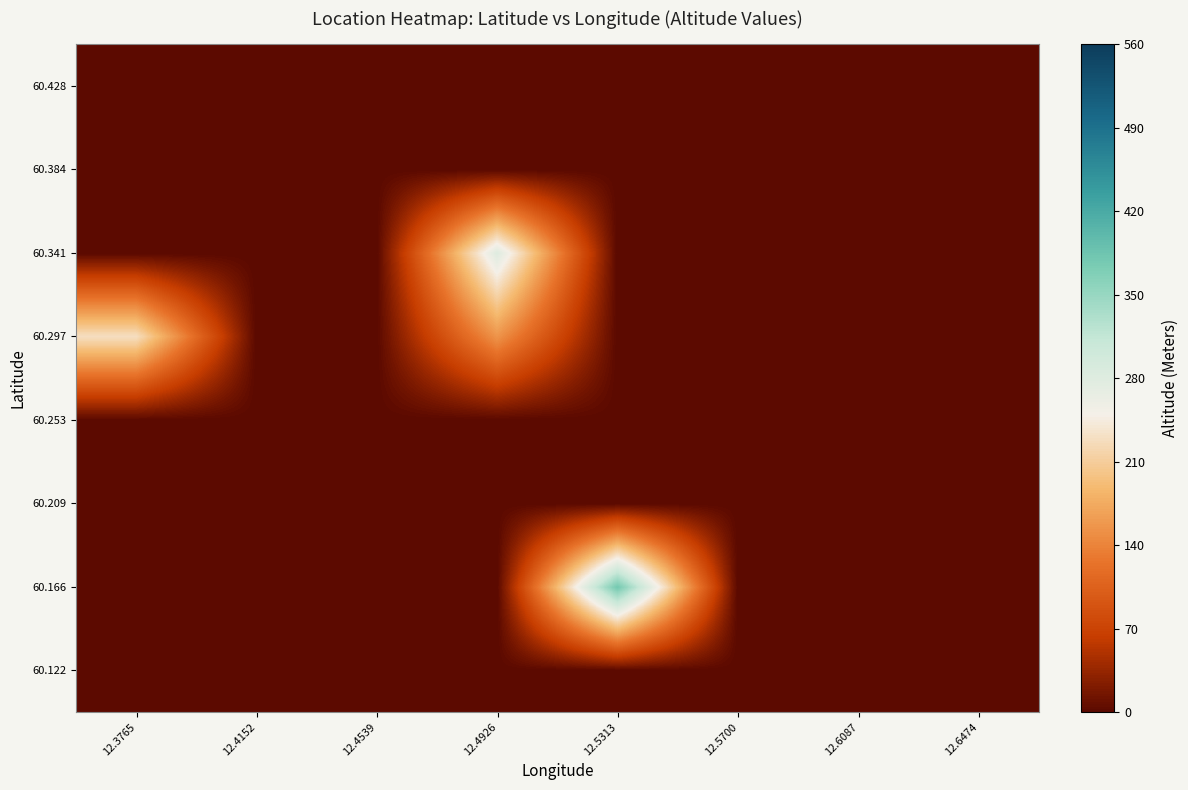

Reading right to left, transcribe all the data shown in this chart.

60.122: 12.6474=0	12.6087=0	12.5700=0	12.5313=0	12.4926=0	12.4539=0	12.4152=0	12.3765=0
60.166: 12.6474=0	12.6087=0	12.5700=0	12.5313=380	12.4926=0	12.4539=0	12.4152=0	12.3765=0
60.209: 12.6474=0	12.6087=0	12.5700=0	12.5313=0	12.4926=0	12.4539=0	12.4152=0	12.3765=0
60.253: 12.6474=0	12.6087=0	12.5700=0	12.5313=0	12.4926=0	12.4539=0	12.4152=0	12.3765=0
60.297: 12.6474=0	12.6087=0	12.5700=0	12.5313=0	12.4926=155	12.4539=0	12.4152=0	12.3765=230
60.341: 12.6474=0	12.6087=0	12.5700=0	12.5313=0	12.4926=280	12.4539=0	12.4152=0	12.3765=0
60.384: 12.6474=0	12.6087=0	12.5700=0	12.5313=0	12.4926=0	12.4539=0	12.4152=0	12.3765=0
60.428: 12.6474=0	12.6087=0	12.5700=0	12.5313=0	12.4926=0	12.4539=0	12.4152=0	12.3765=0